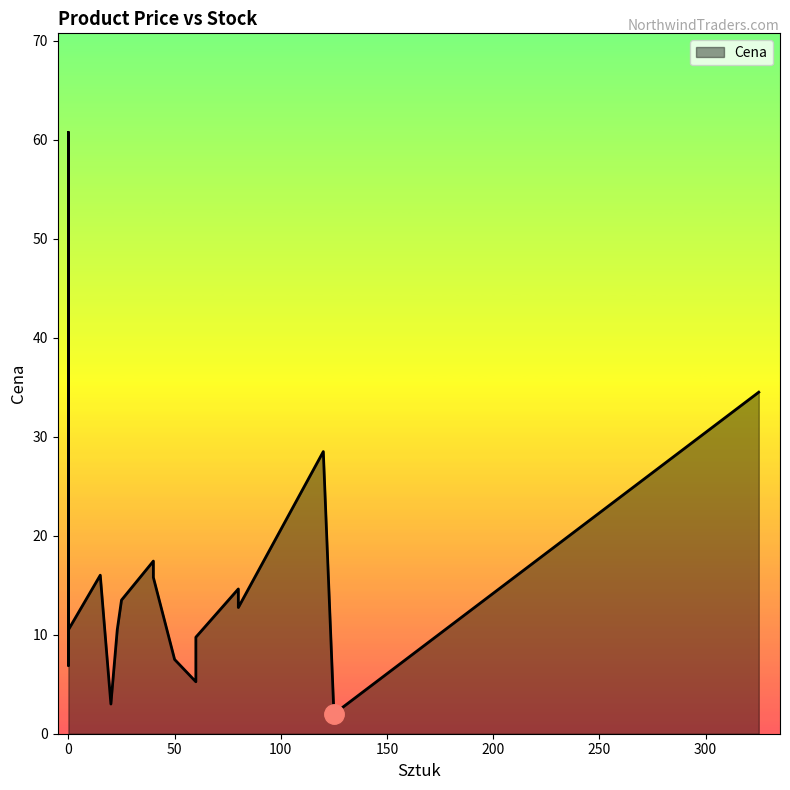

True or false: the data shows 12.6 at 0.

False